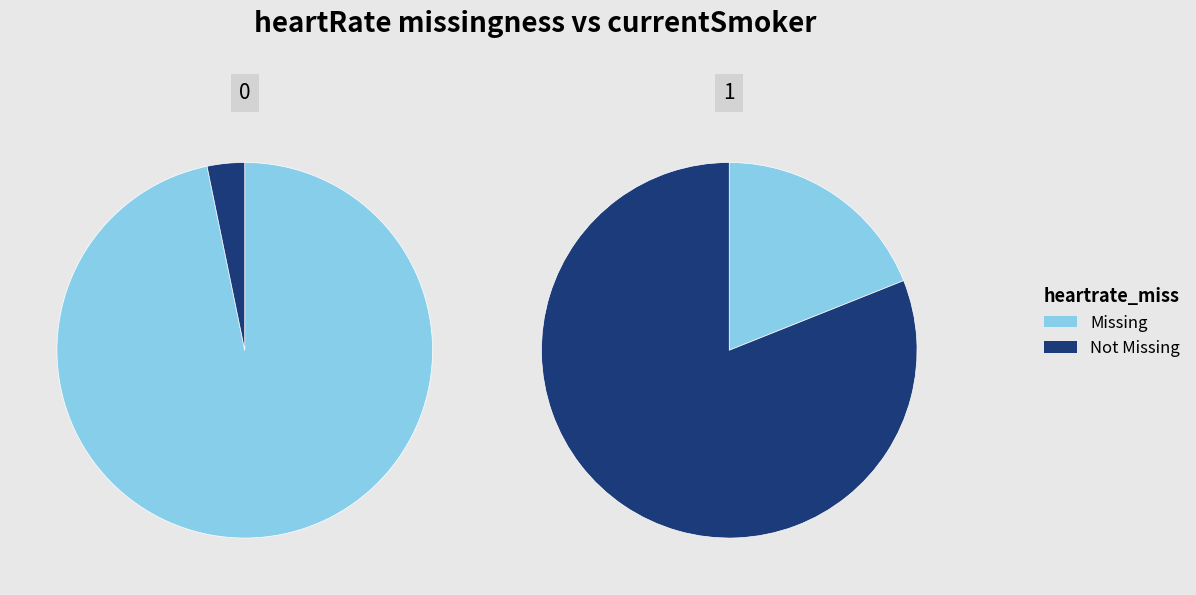

What percentage is NOT represented by 1?

90.1%